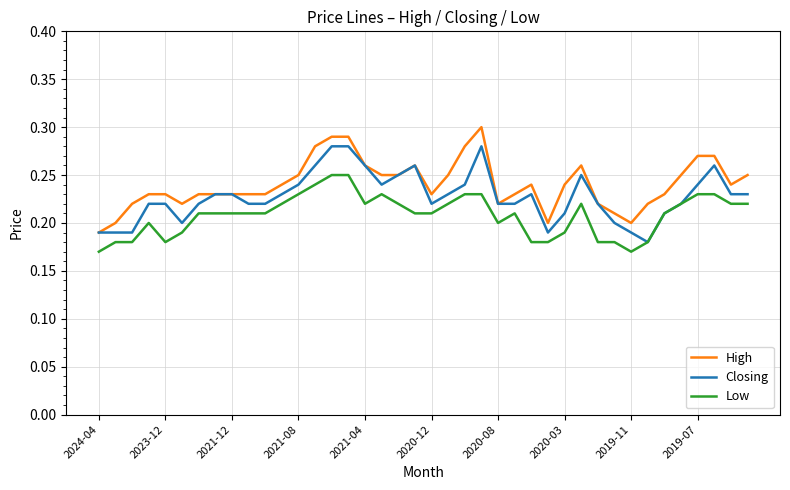

List the series in order of their overall mean, lowest first.

Low, Closing, High